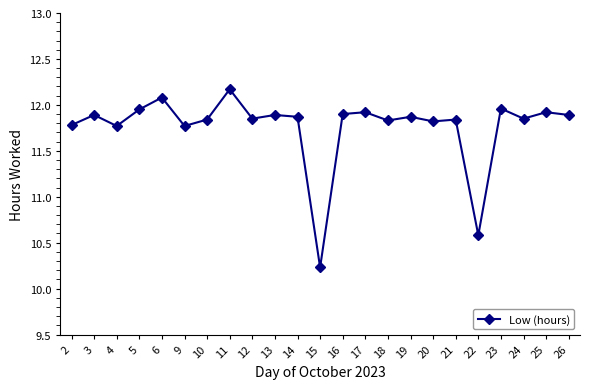

What is the sum of all values?

270.5